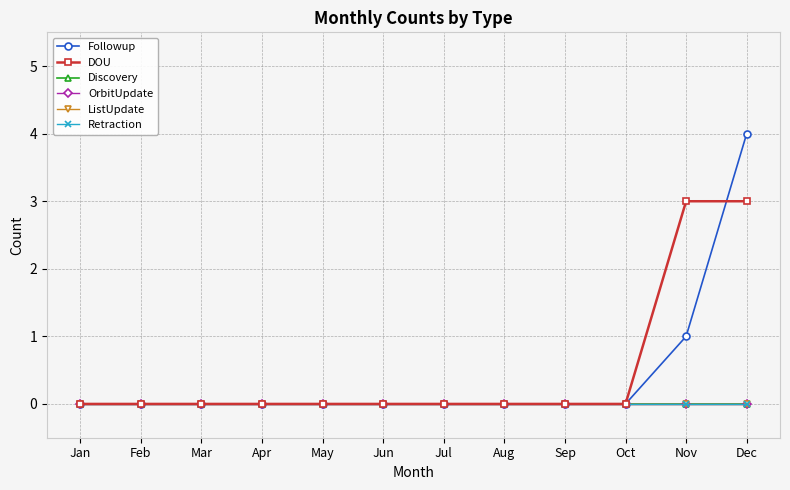

True or false: Retraction has more than 2 interior local peaks.

False